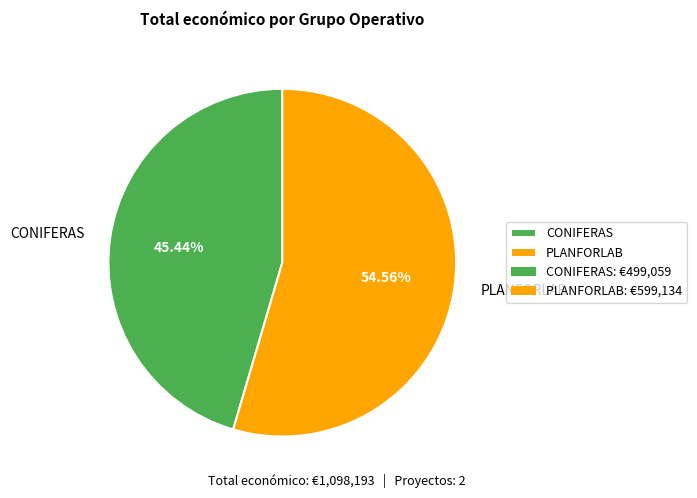

Rank the categories by value from lowest to highest.

CONIFERAS, PLANFORLAB